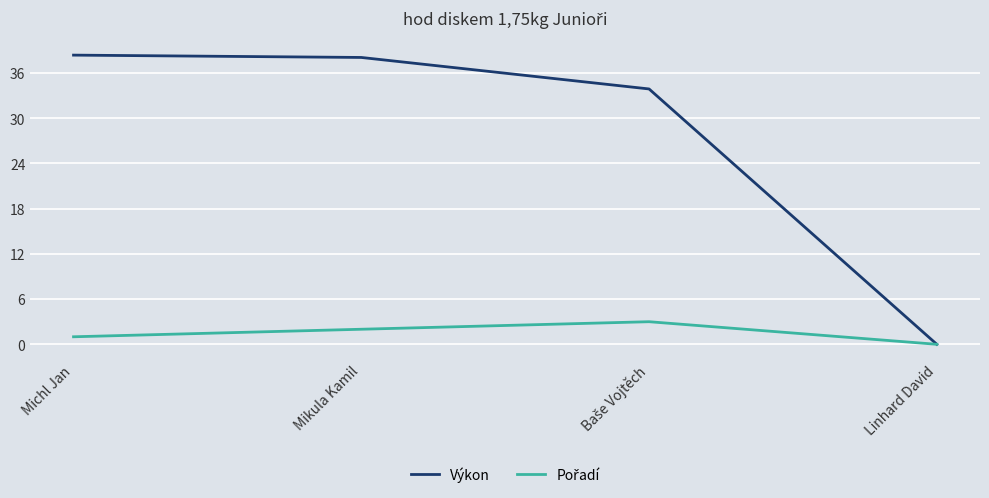

At how many categories does at least one series exceed 12?

3